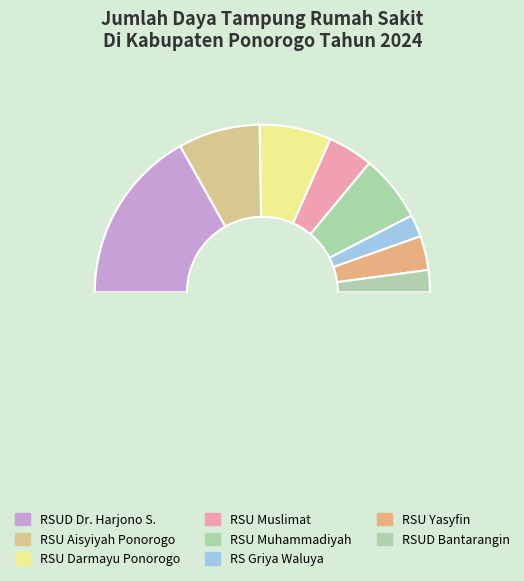

Count the number of slices in the pie.

9